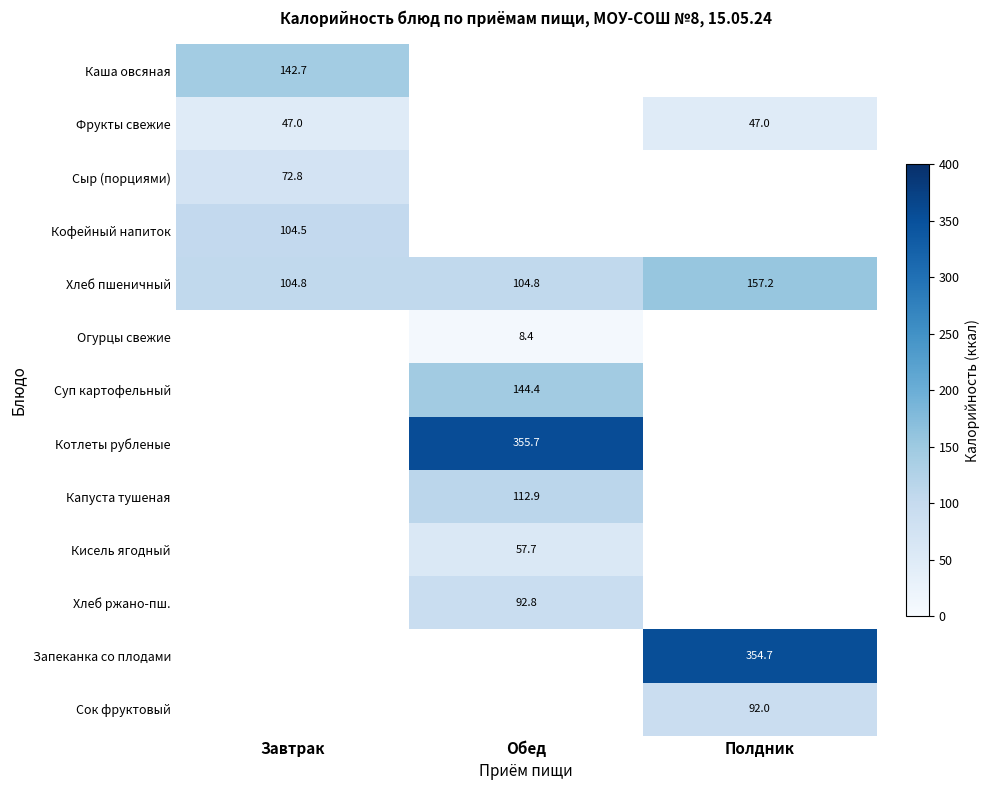

Is it true that Хлеб ржано-пш. equals 52.1 at Обед?

False